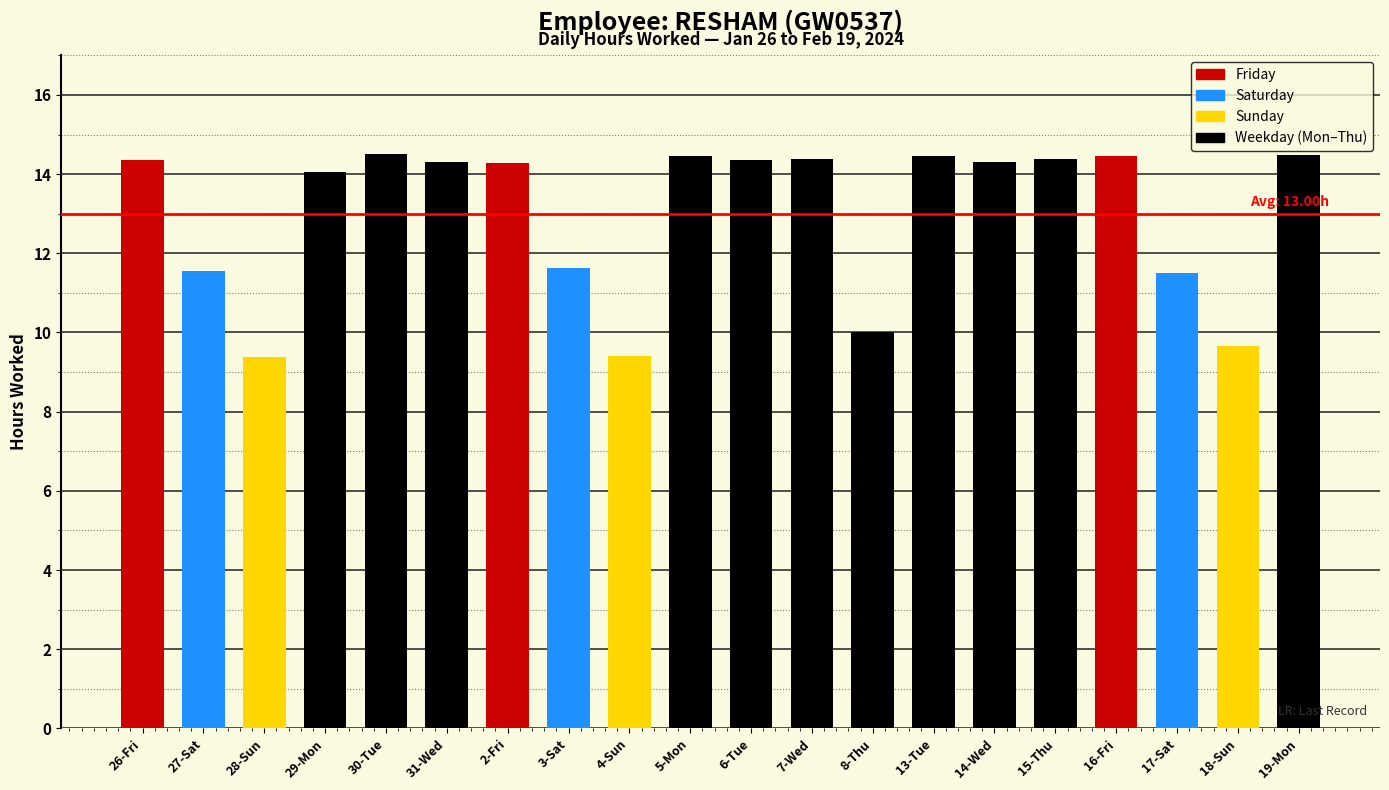

The chart shows a value of 10.1 at 13-Tue. True or false?

False